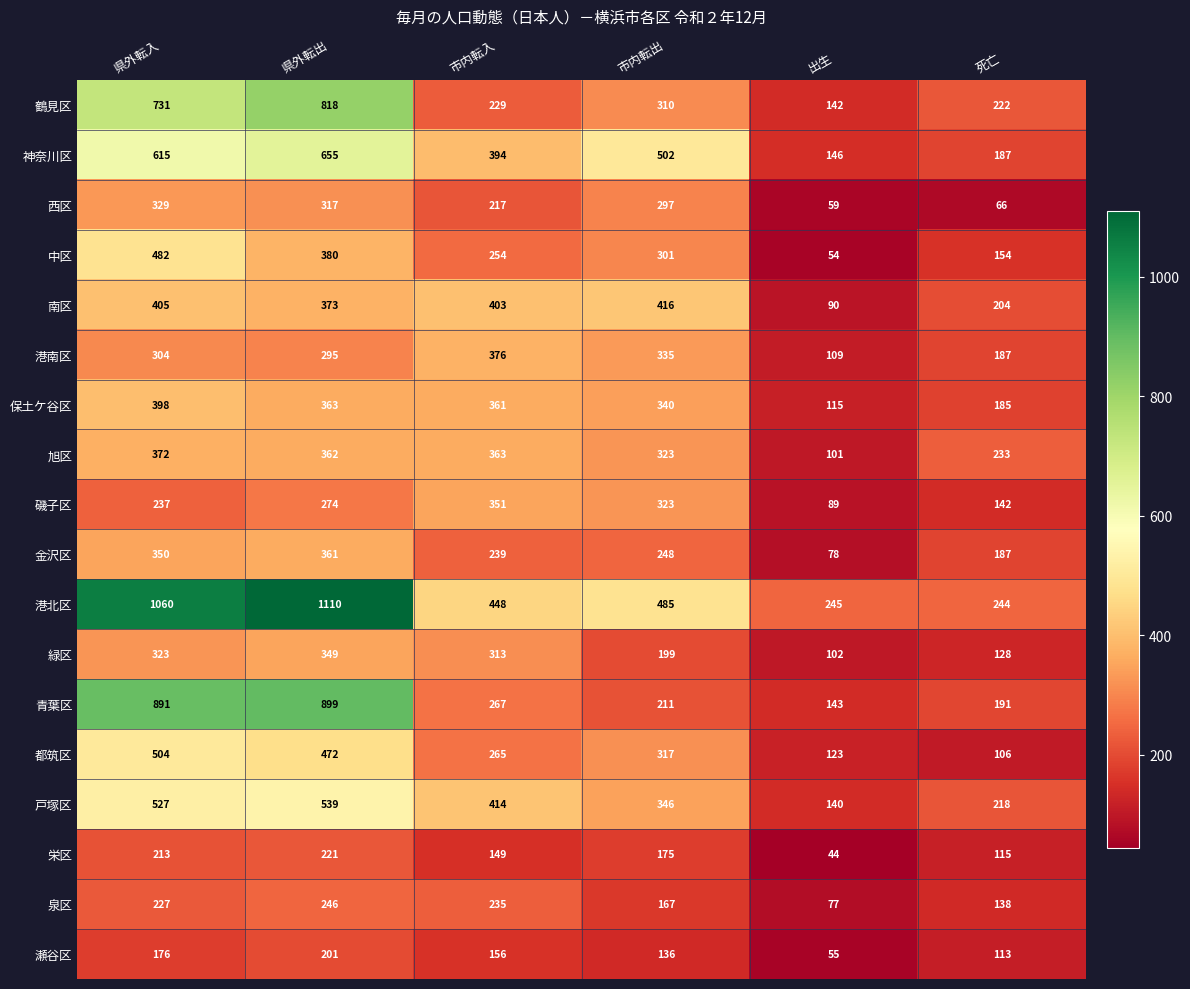

What is the difference between the maximum and second lowest values in the 泉区 series?

108